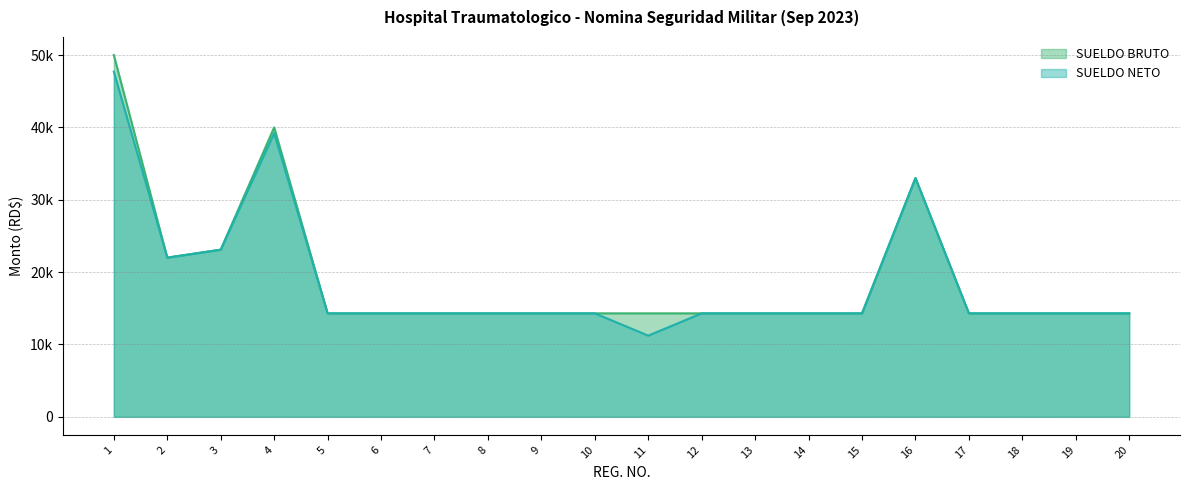

How many lines are shown in the chart?

2